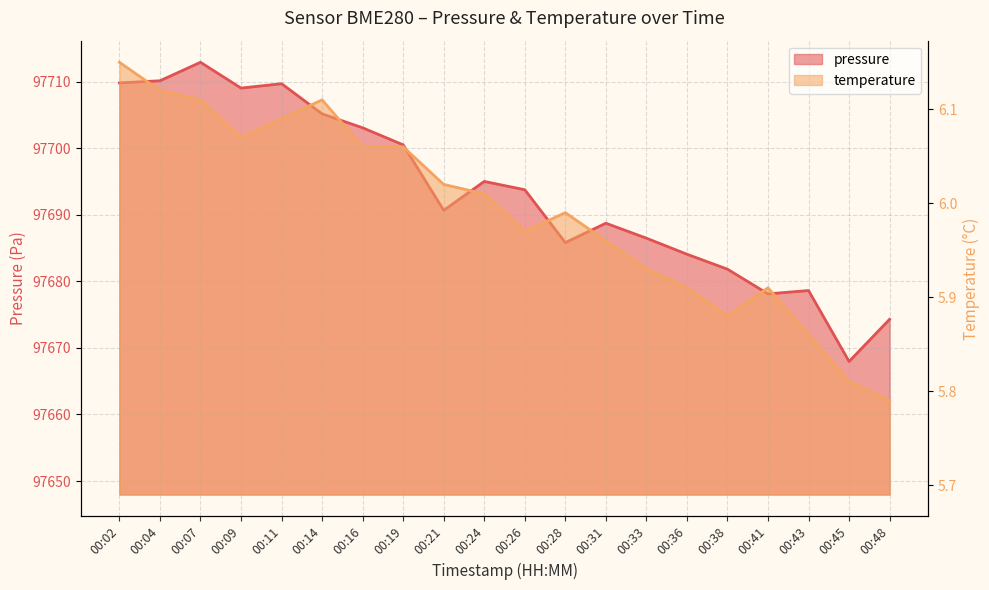

Which category has the lowest value in the pressure series?

00:45